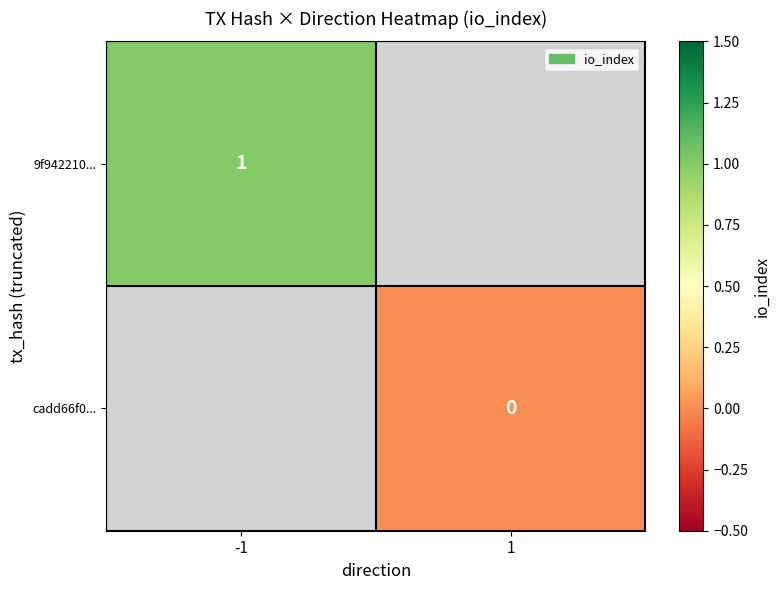

The 9f942210... series shows 1 at -1. True or false?

True